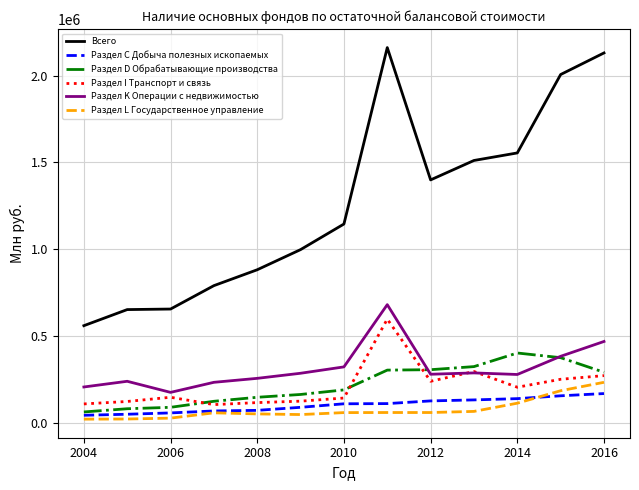

What is the minimum value for Раздел K Операции с недвижимостью?

174284